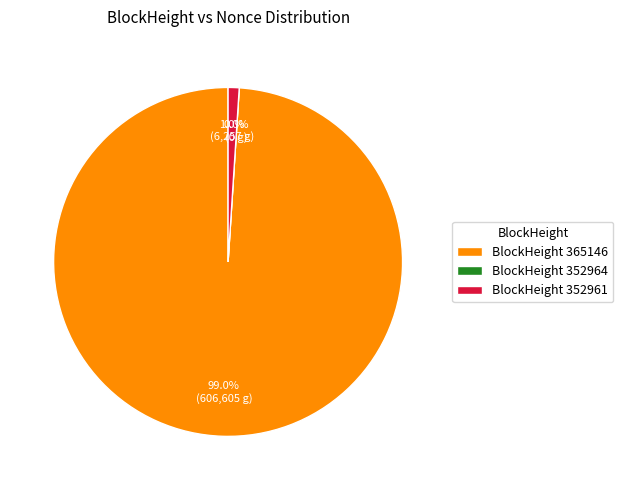

Which category accounts for the majority?

365146